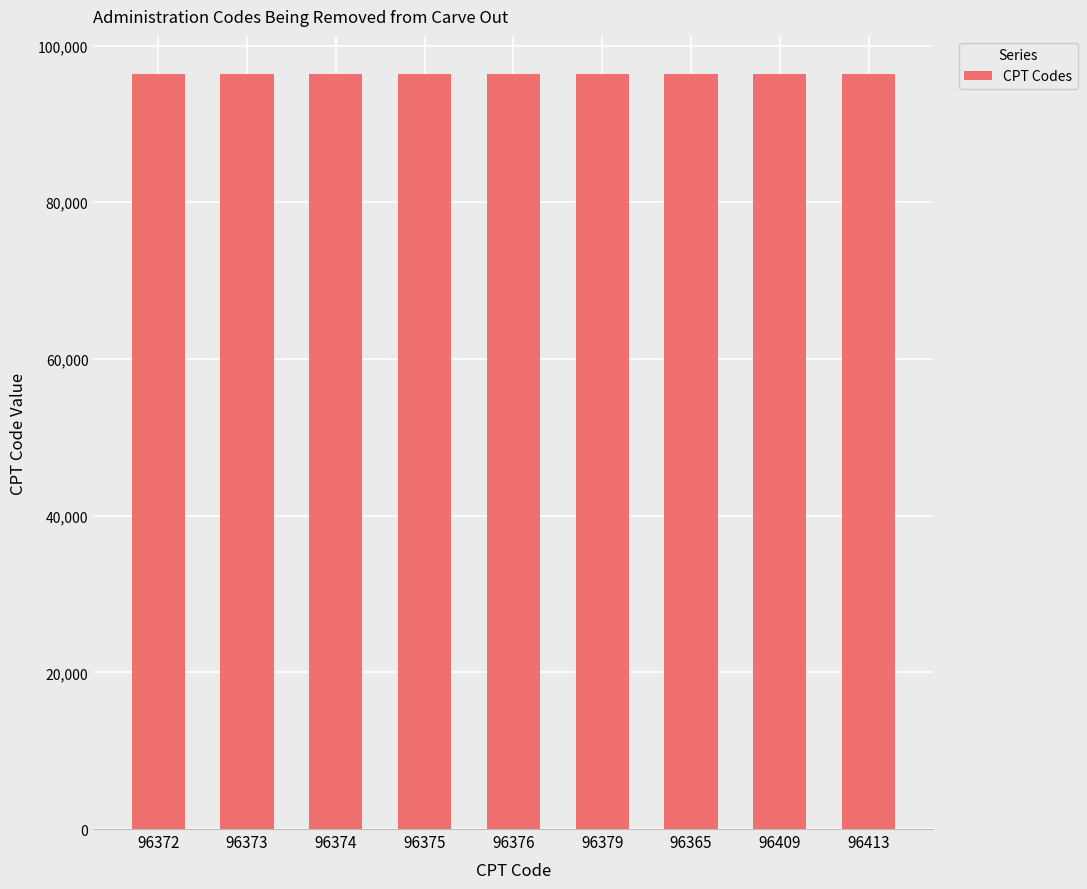

How many bars are there in total?

9